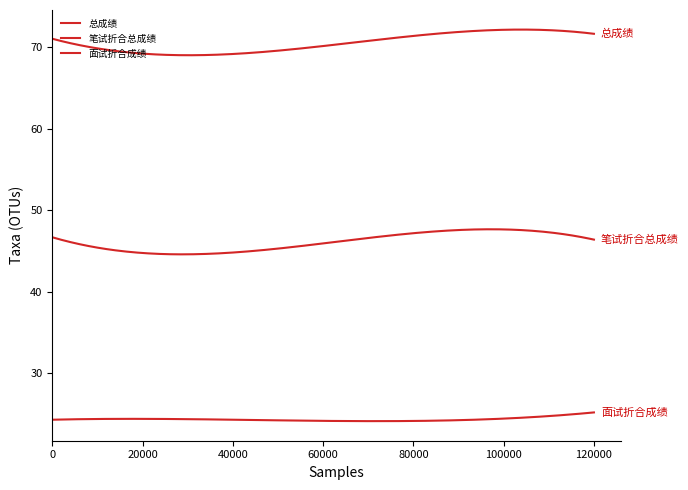

Does the chart display data point markers on the line(s)?

No